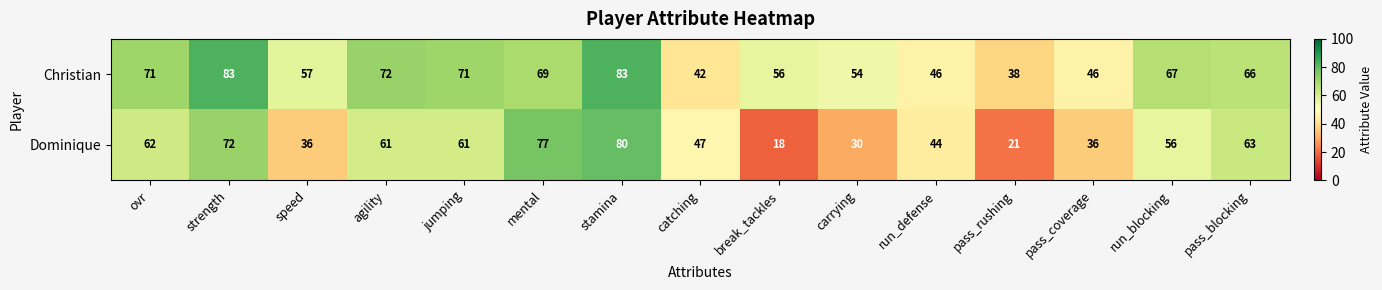

What is the sum of the Dominique values at pass_rushing and run_blocking?

77